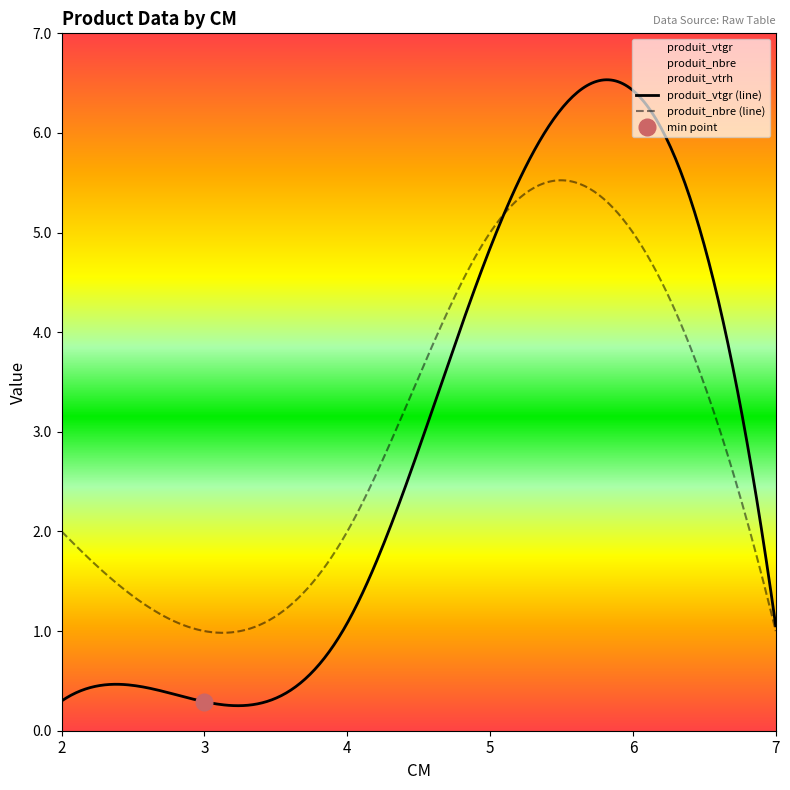

At which label does produit_vtrh reach its minimum?

2